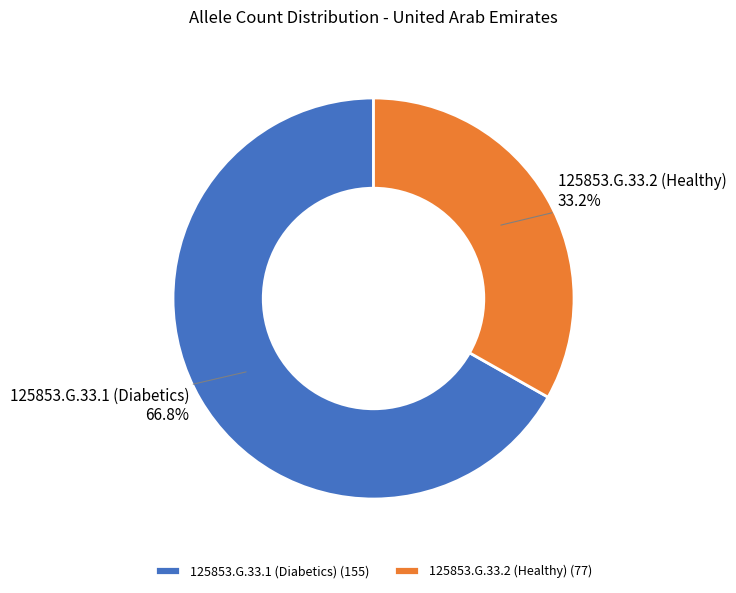

How many slices are in this pie chart?

2